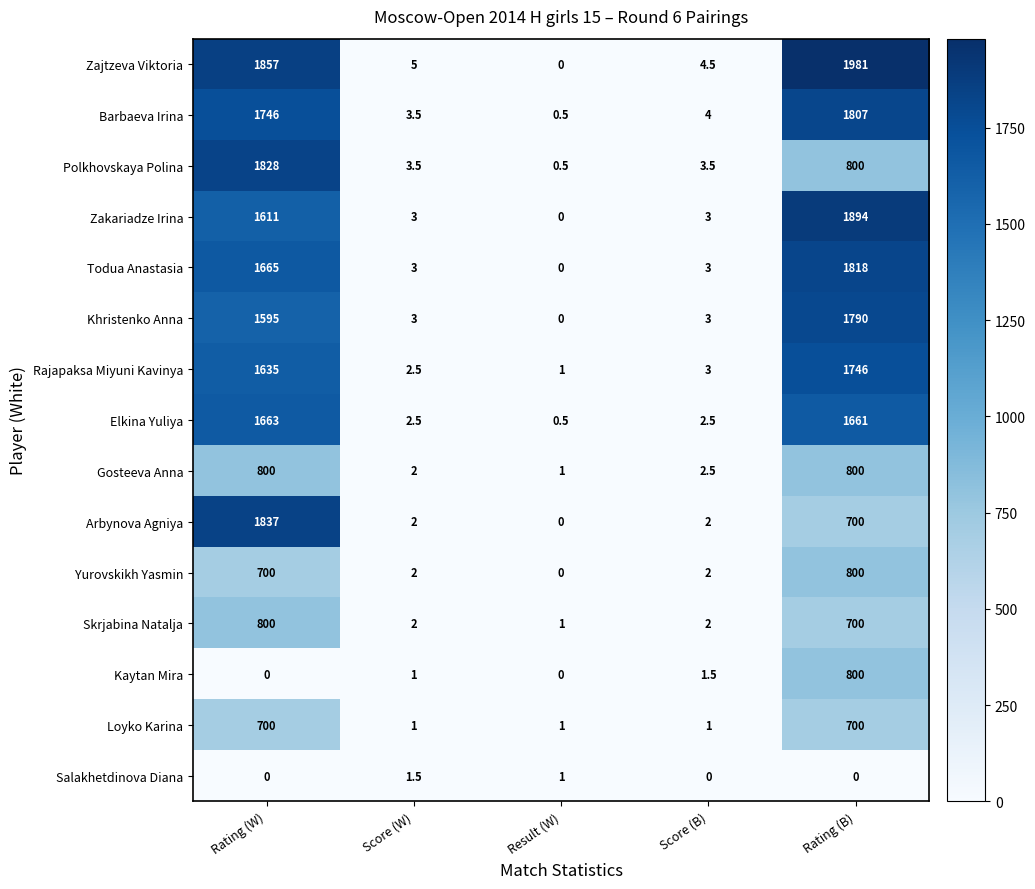

Between Score (W) and Rating (B), which series saw the biggest shift?

Zajtzeva Viktoria